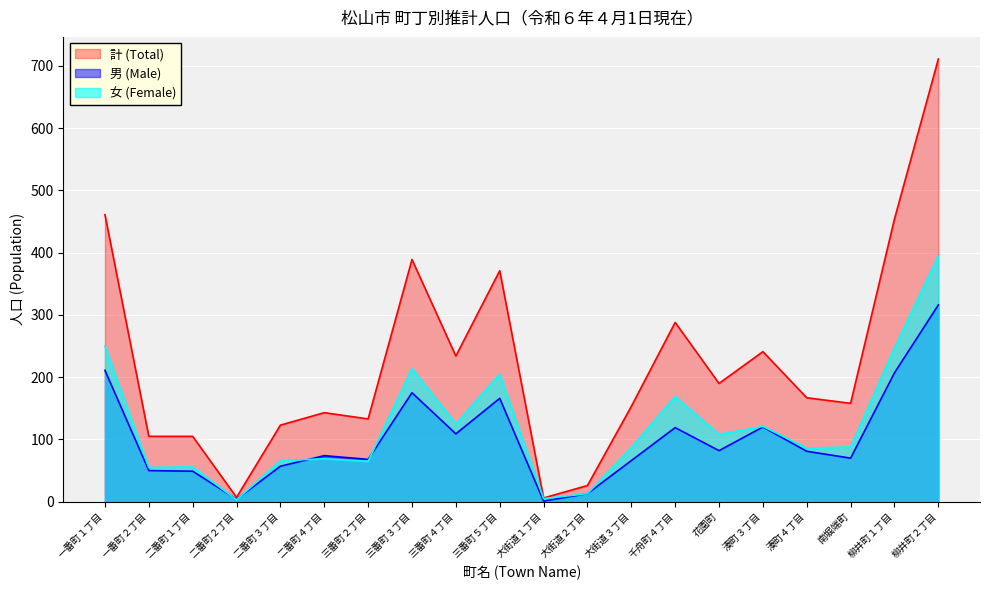

What is the value of the 計 (Total) point at the 3rd from the left?

105